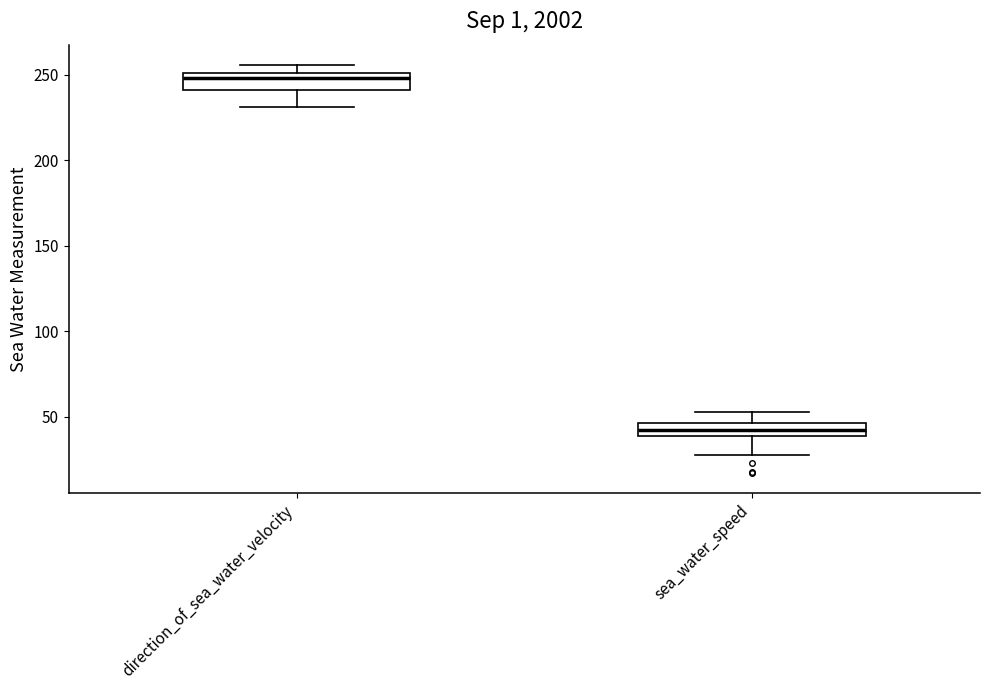

Where is the lower edge of the box for sea_water_speed on the y-axis? The values are not printed on the chart, so give them approximately, as read against the axis.

40